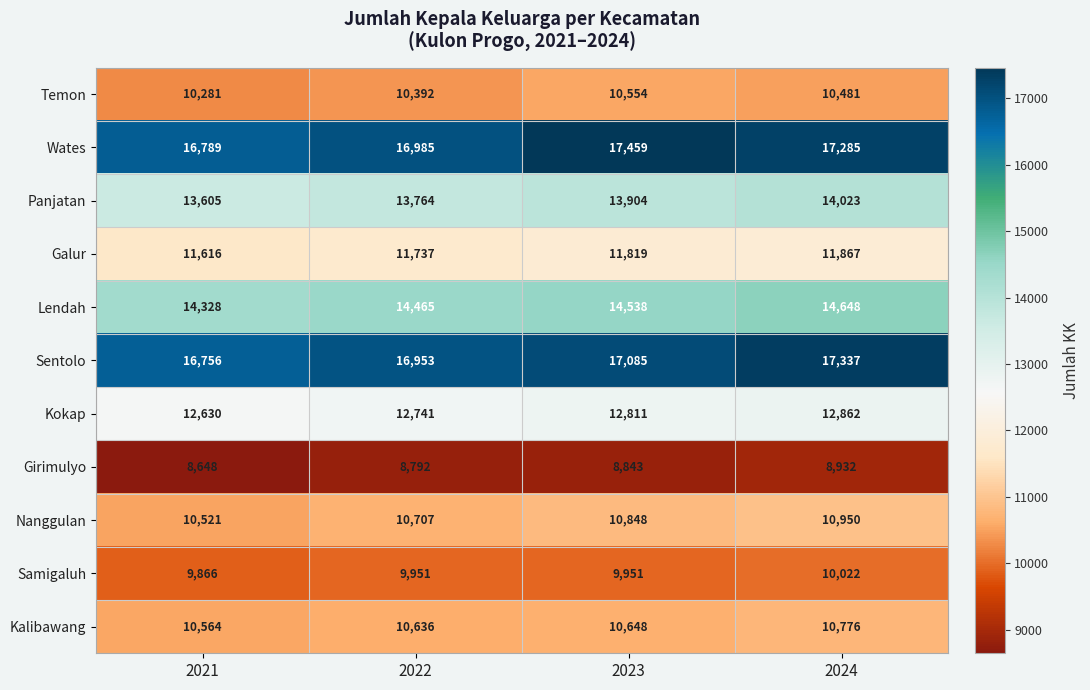

What is the sum of all Temon values?

41708